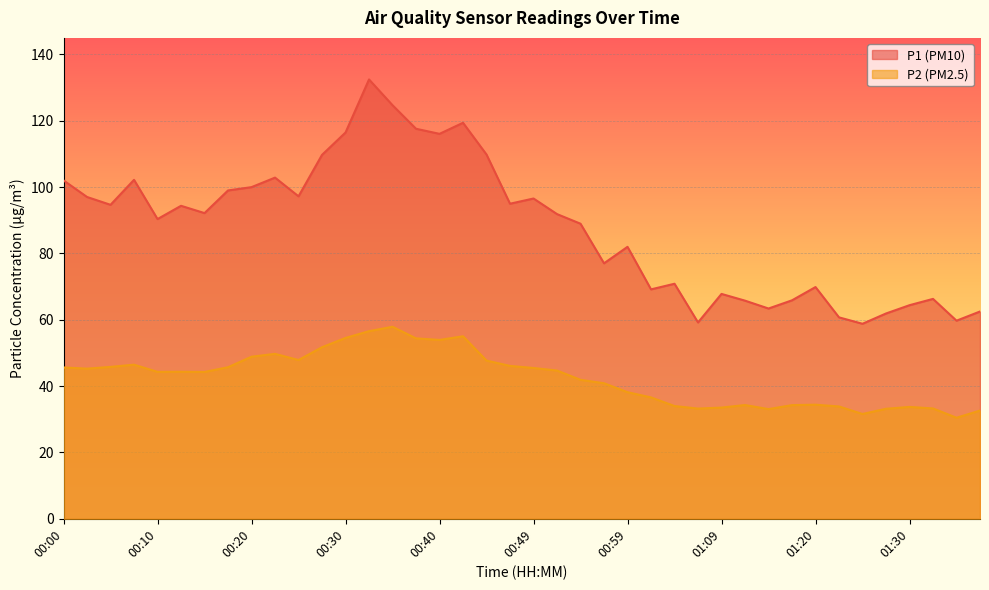

Which label corresponds to the largest value in the chart?

00:32